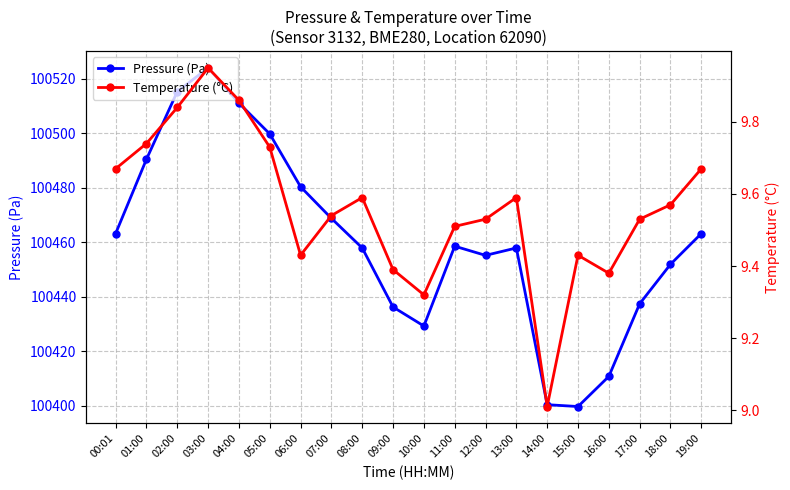

Which series has the largest range (max minus min)?

Pressure (Pa)